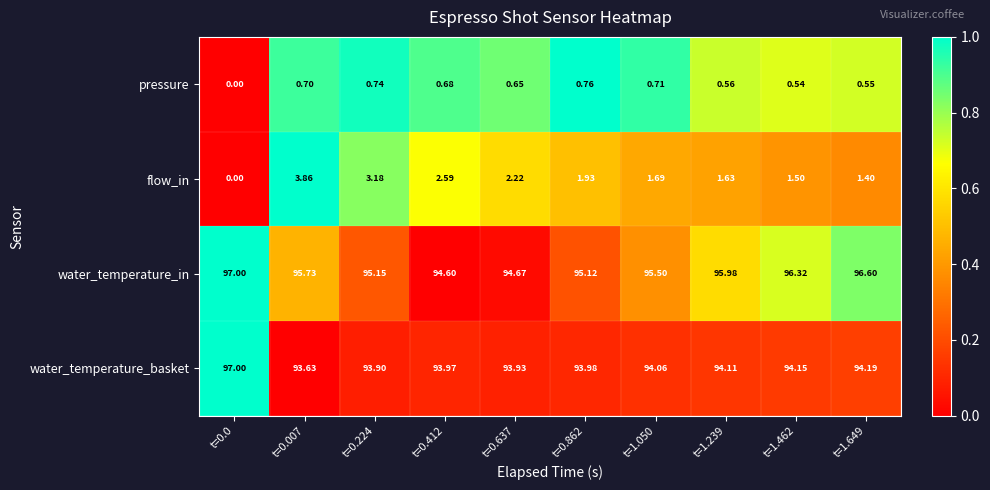

Is the value of pressure at t=1.239 greater than the value of flow_in at t=1.649?

No